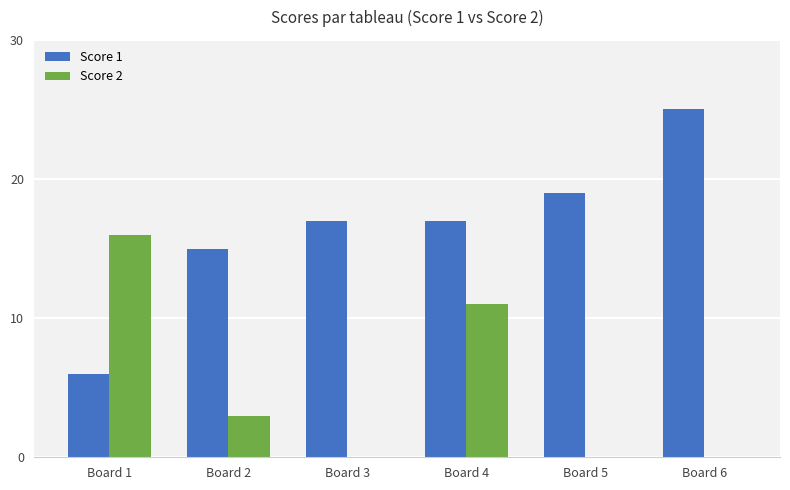

At which label is Score 2 closest to 8?

Board 4